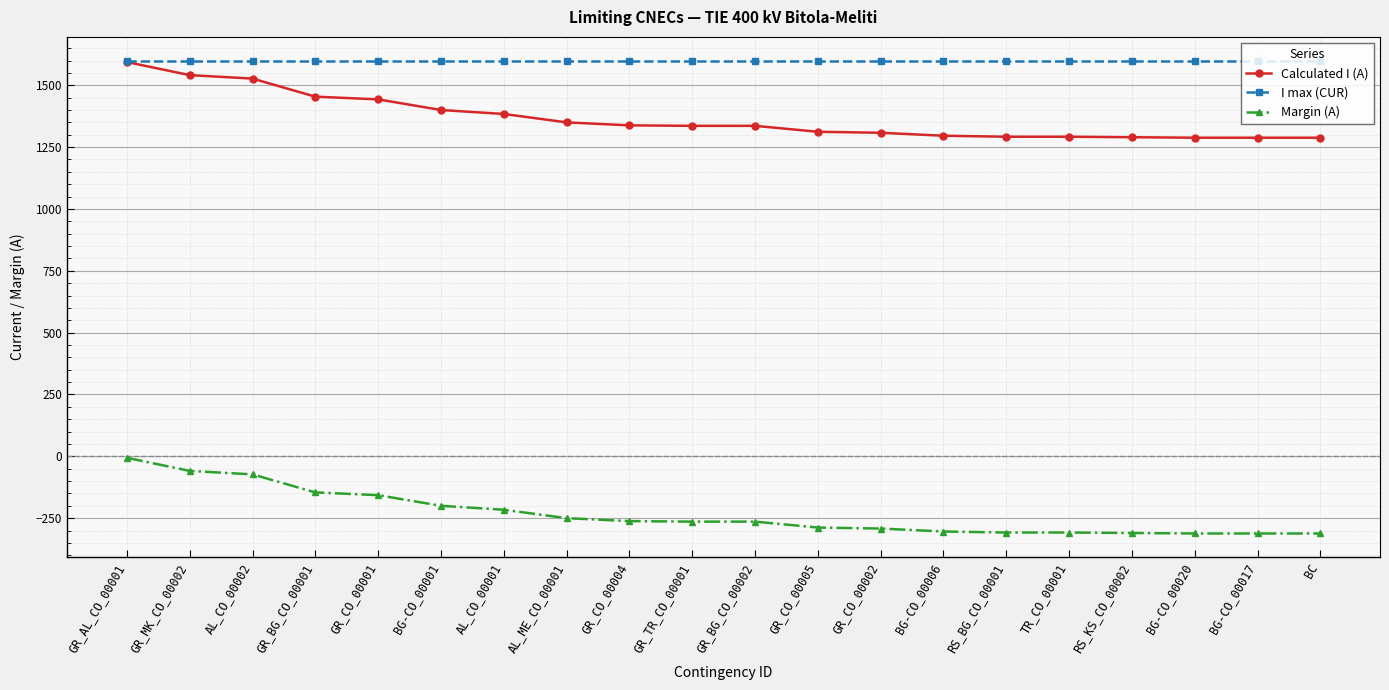

True or false: Margin (A) and Calculated I (A) intersect in this chart.

False